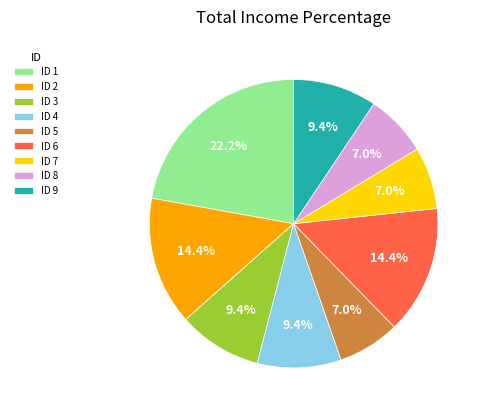

What is the largest slice in the pie chart?

ID 1